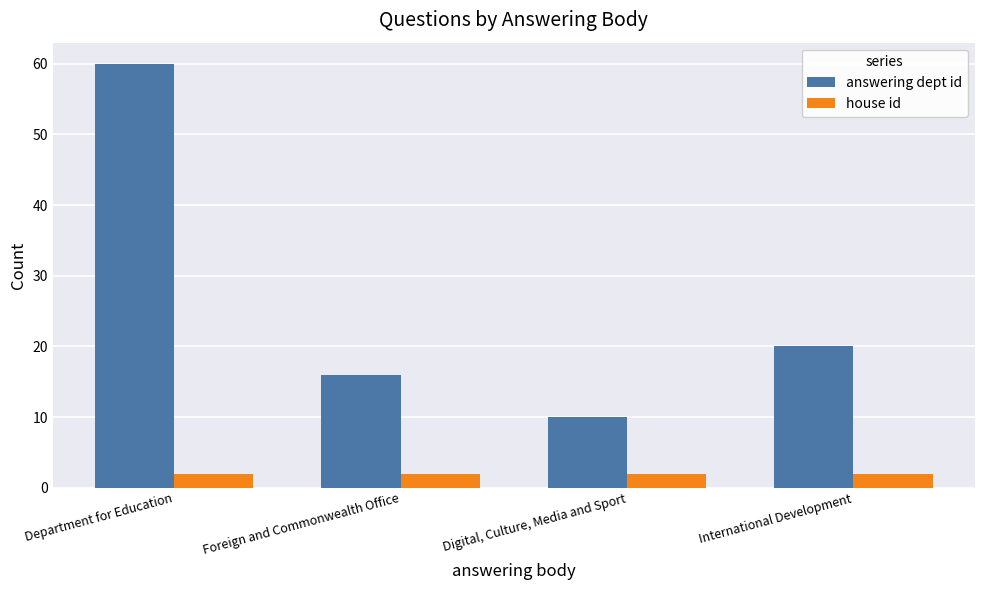

What is the difference between the maximum and minimum values in the answering dept id series?

50